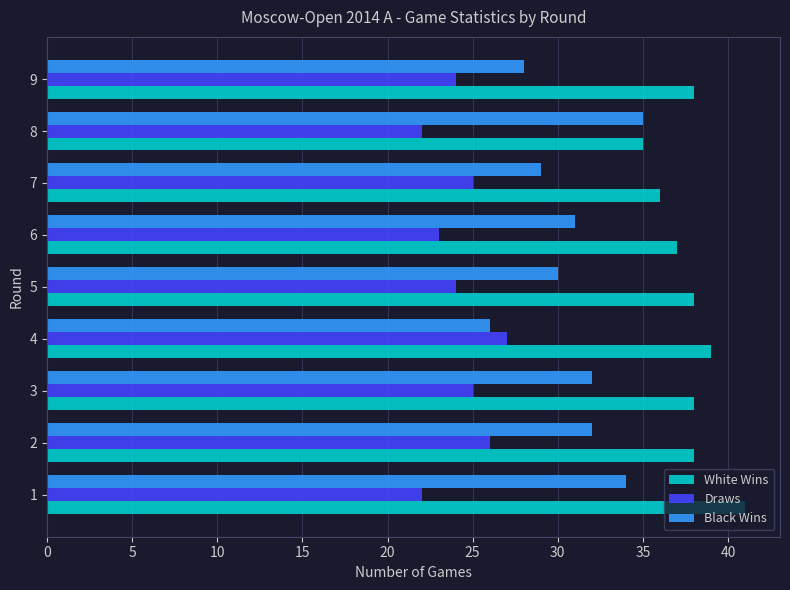

What is the sum of the Draws values at 2 and 3?

51